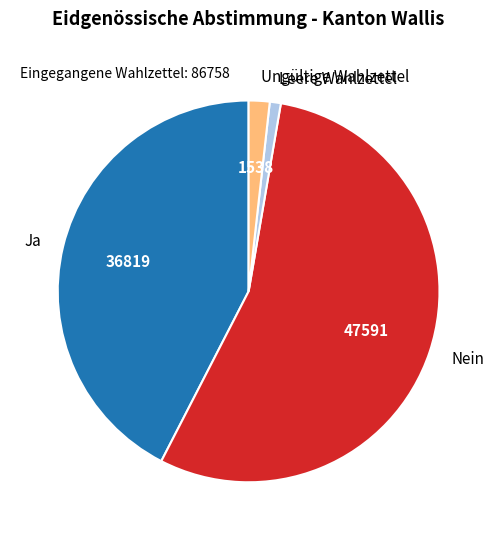

Which slice is the smallest?

Leere Wahlzettel